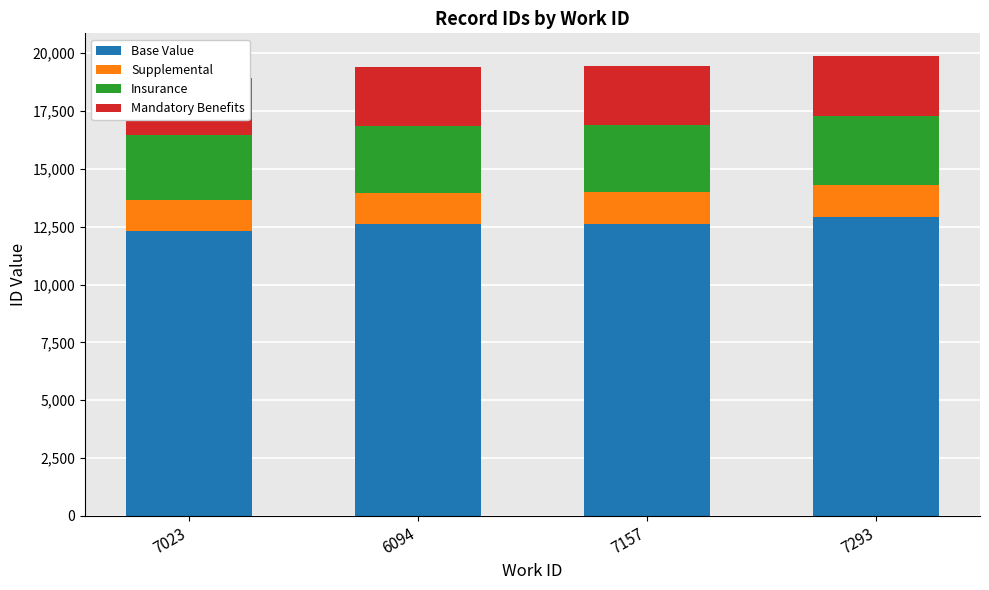

What is the difference between the Base Value values at 6094 and 7023?

293.8